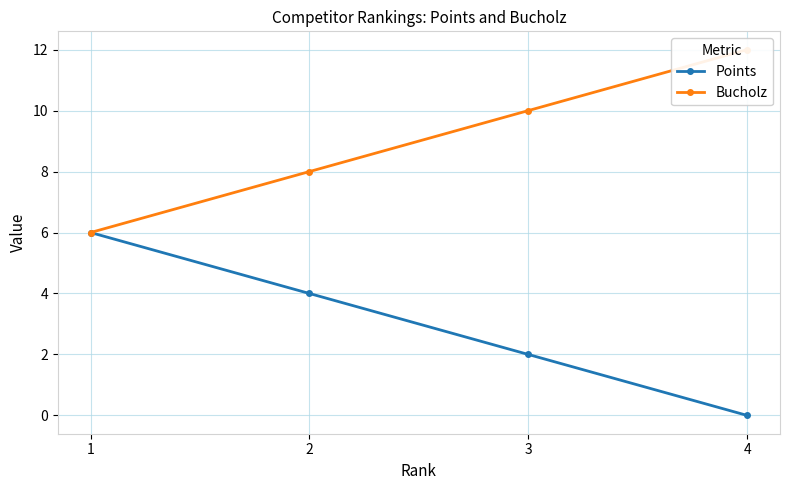

How many data points in Bucholz are less than 10?

2